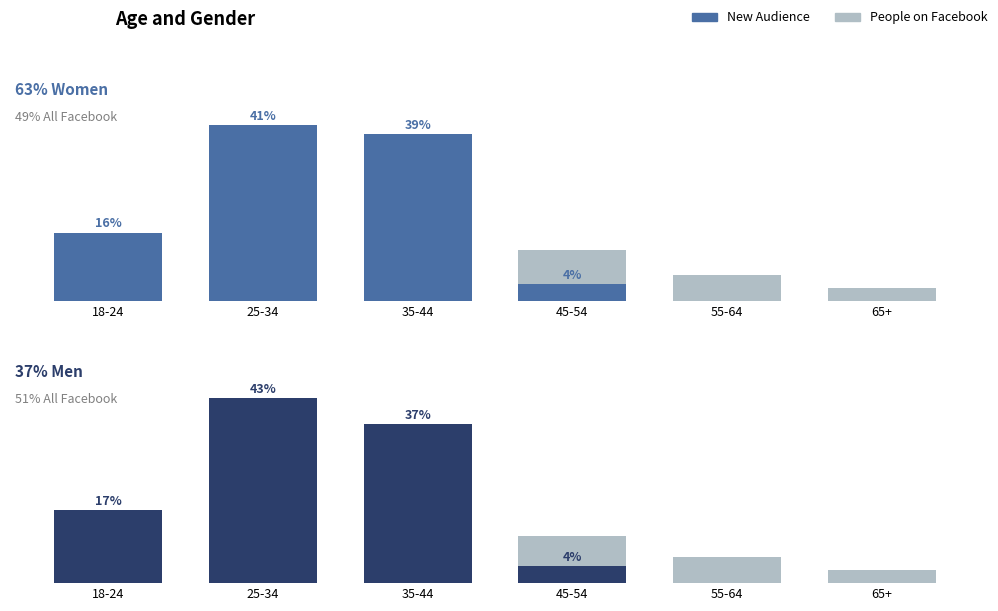

The value of Men (New Audience) at 35-44 is 54. True or false?

False